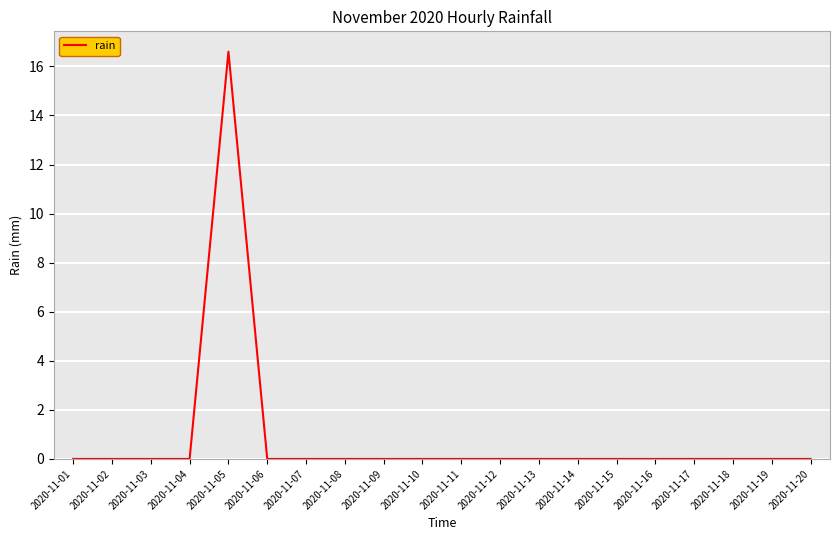

Reading left to right, extract all data points from this chart.

0.0	0.0	0.0	0.0	16.6	0.0	0.0	0.0	0.0	0.0	0.0	0.0	0.0	0.0	0.0	0.0	0.0	0.0	0.0	0.0